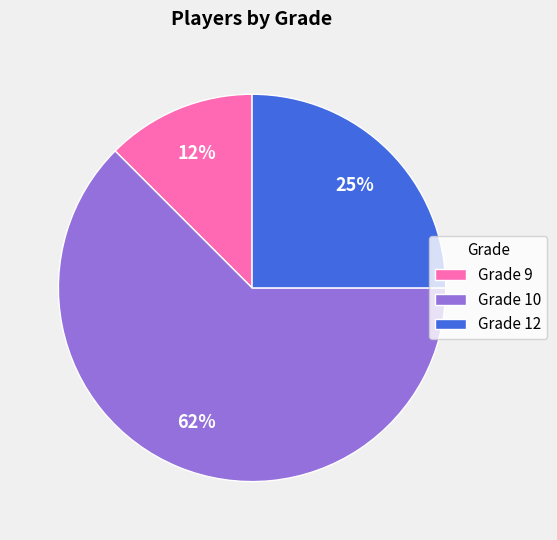

How many slices are in this pie chart?

3